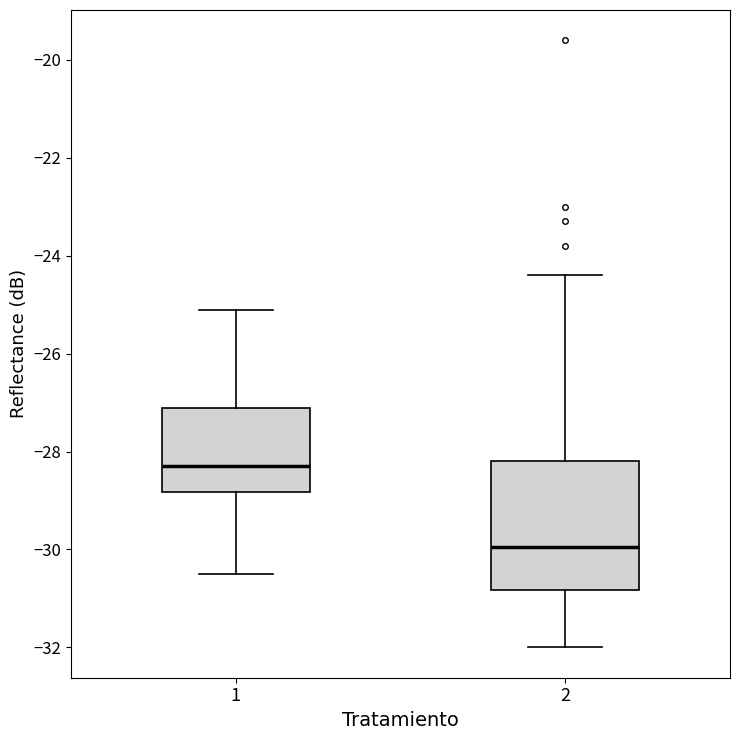

Where is the lower edge of the box at x = 2 on the y-axis? The values are not printed on the chart, so give them approximately, as read against the axis.

-30.8